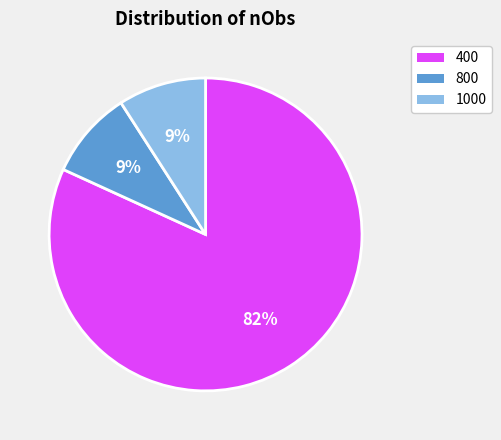

To the nearest percent, what portion does 1000 represent?

9%